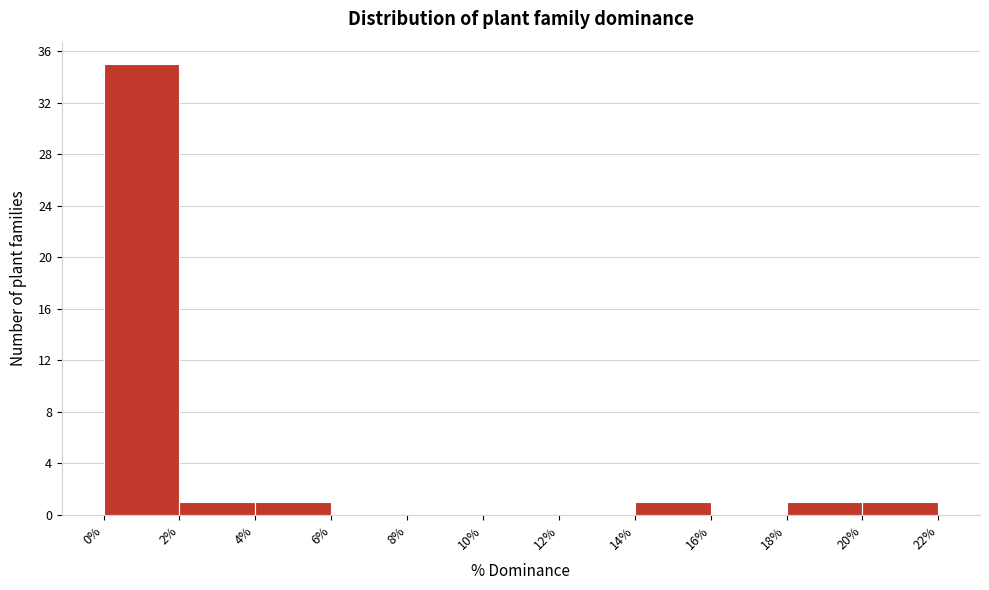

Over which range of the x-axis is the bar tallest?

0% to 2%